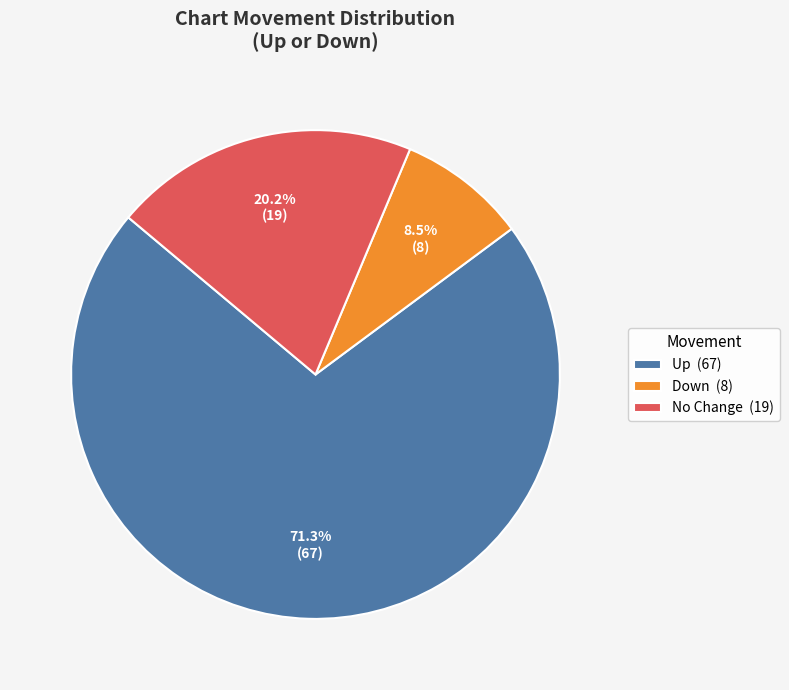

Between Down (8) and No Change (19), which is larger?

No Change (19)